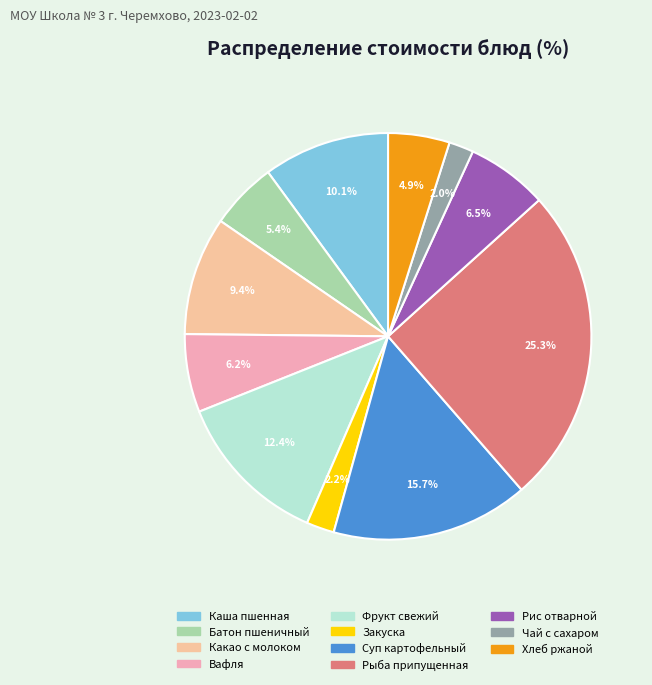

How many segments does this pie chart have?

11